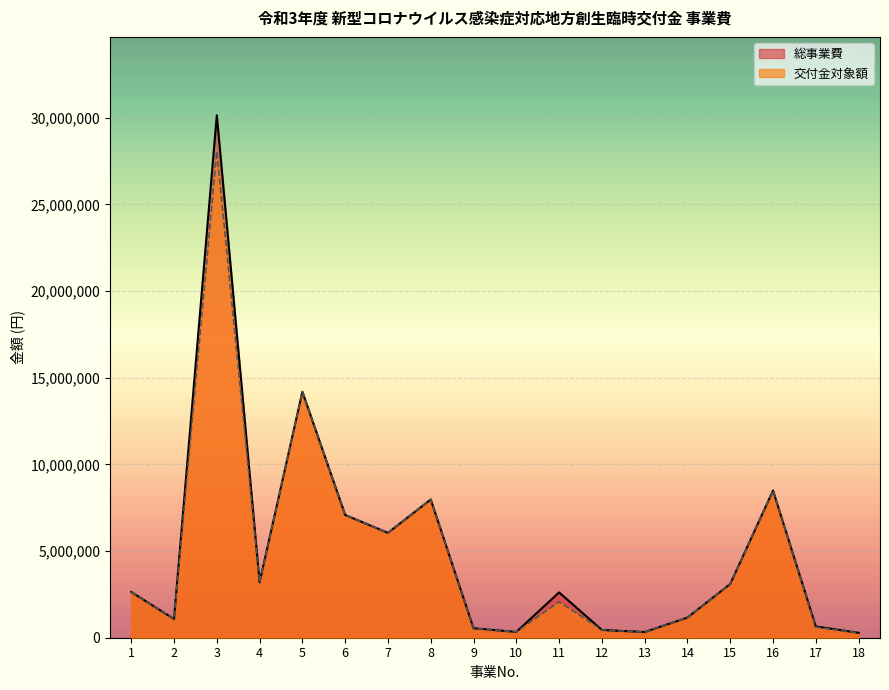

Where is the first local maximum for 総事業費?

3